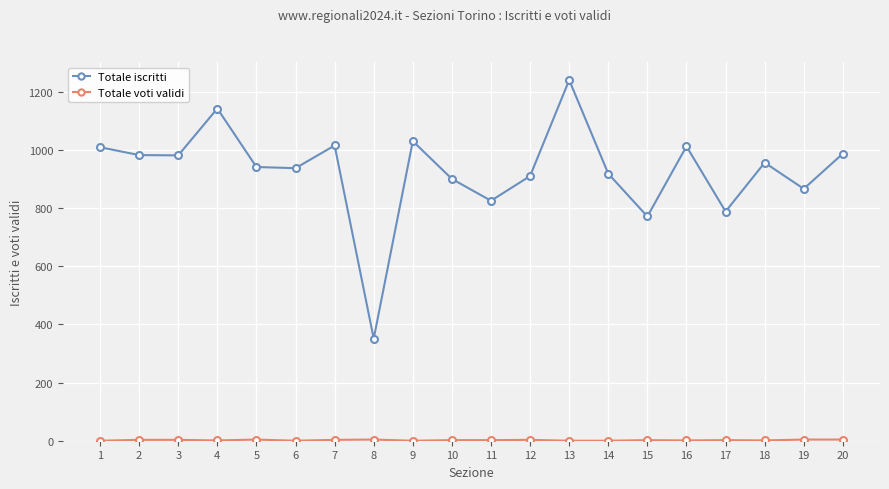

At which label is Totale iscritti closest to 795?

17